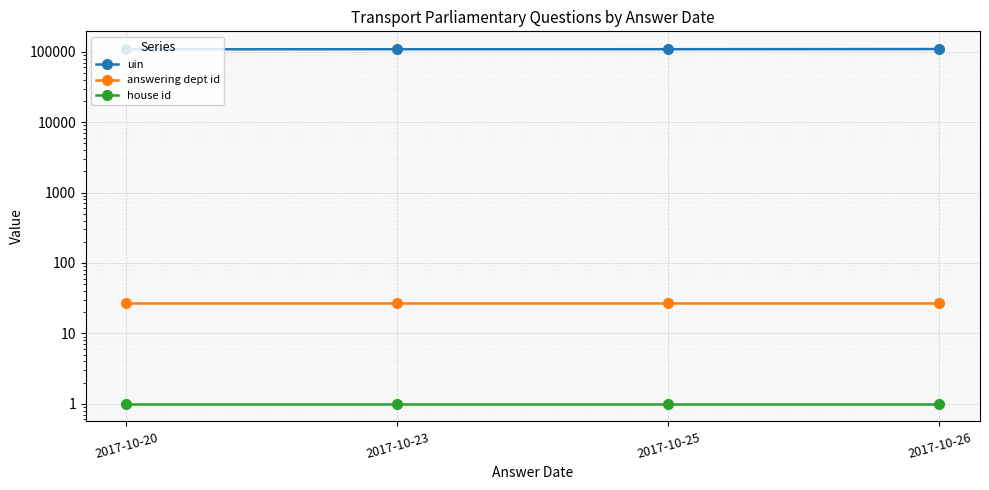

What is the value of the answering dept id point at the 4th from the left?

27